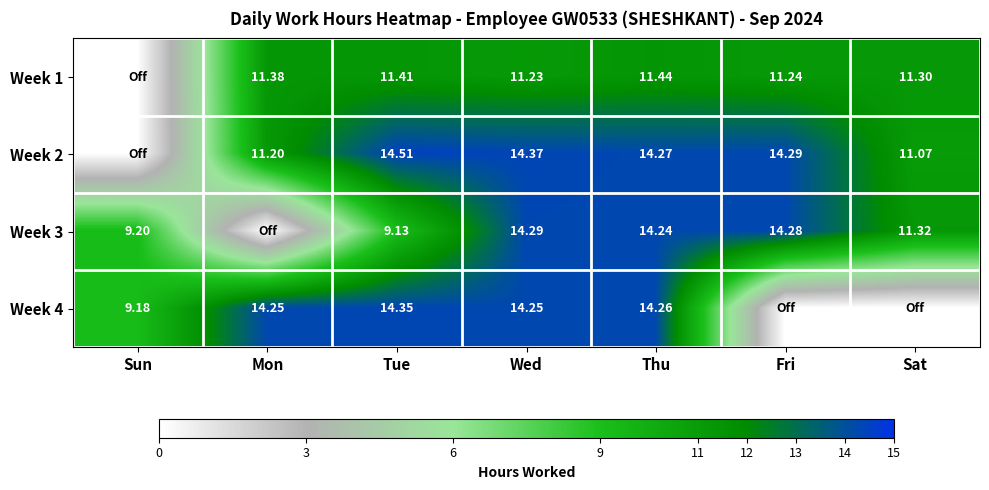

List the series in order of their peak value, highest first.

Week 2, Week 4, Week 3, Week 1